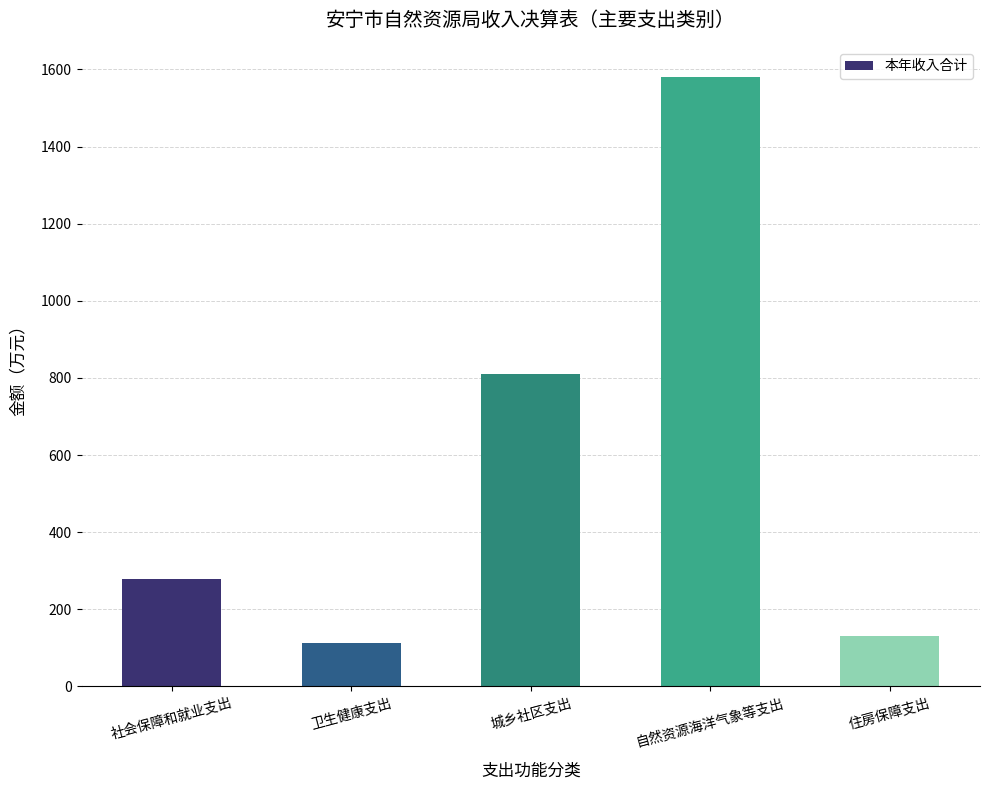

Between 社会保障和就业支出 and 自然资源海洋气象等支出, which is larger?

自然资源海洋气象等支出